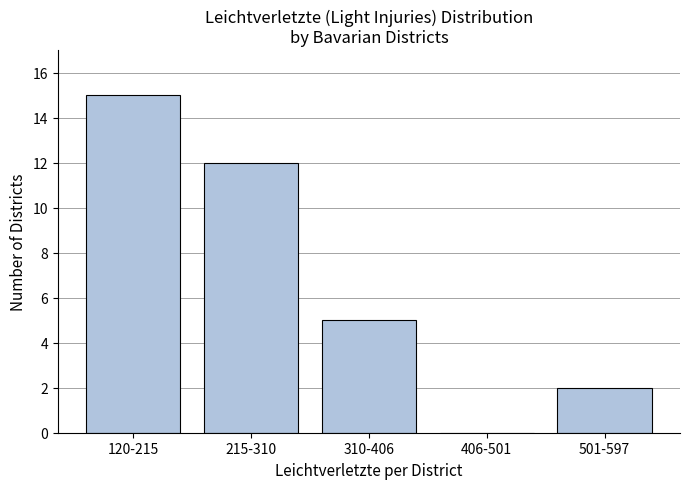

Reading left to right, transcribe all the data shown in this chart.

120-215=15	215-310=12	310-406=5	406-501=0	501-597=2